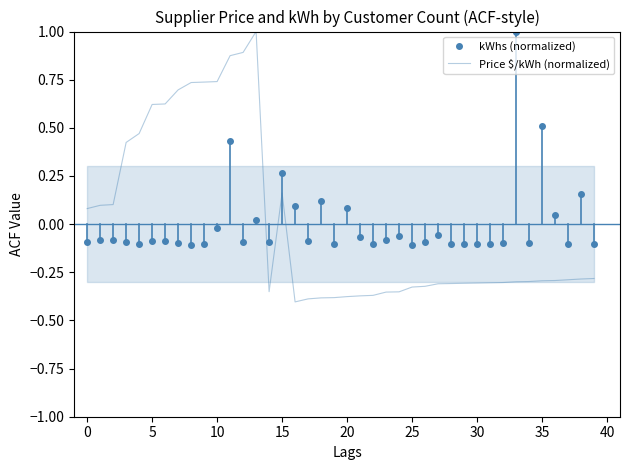

List the series in order of their peak value, highest first.

kWhs (normalized), Price $/kWh (normalized)